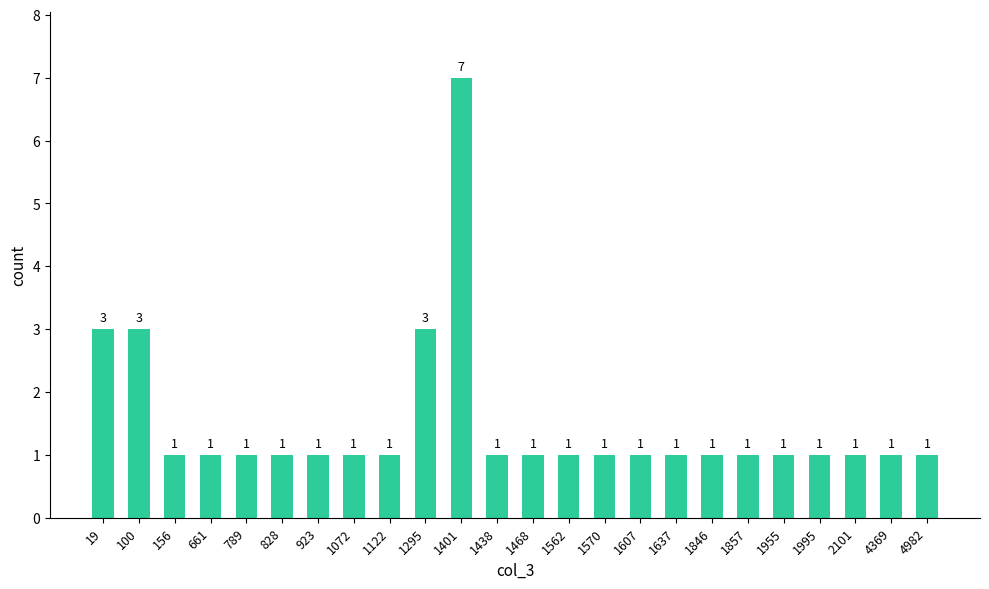

Reading right to left, extract all data points from this chart.

1	1	1	1	1	1	1	1	1	1	1	1	1	7	3	1	1	1	1	1	1	1	3	3